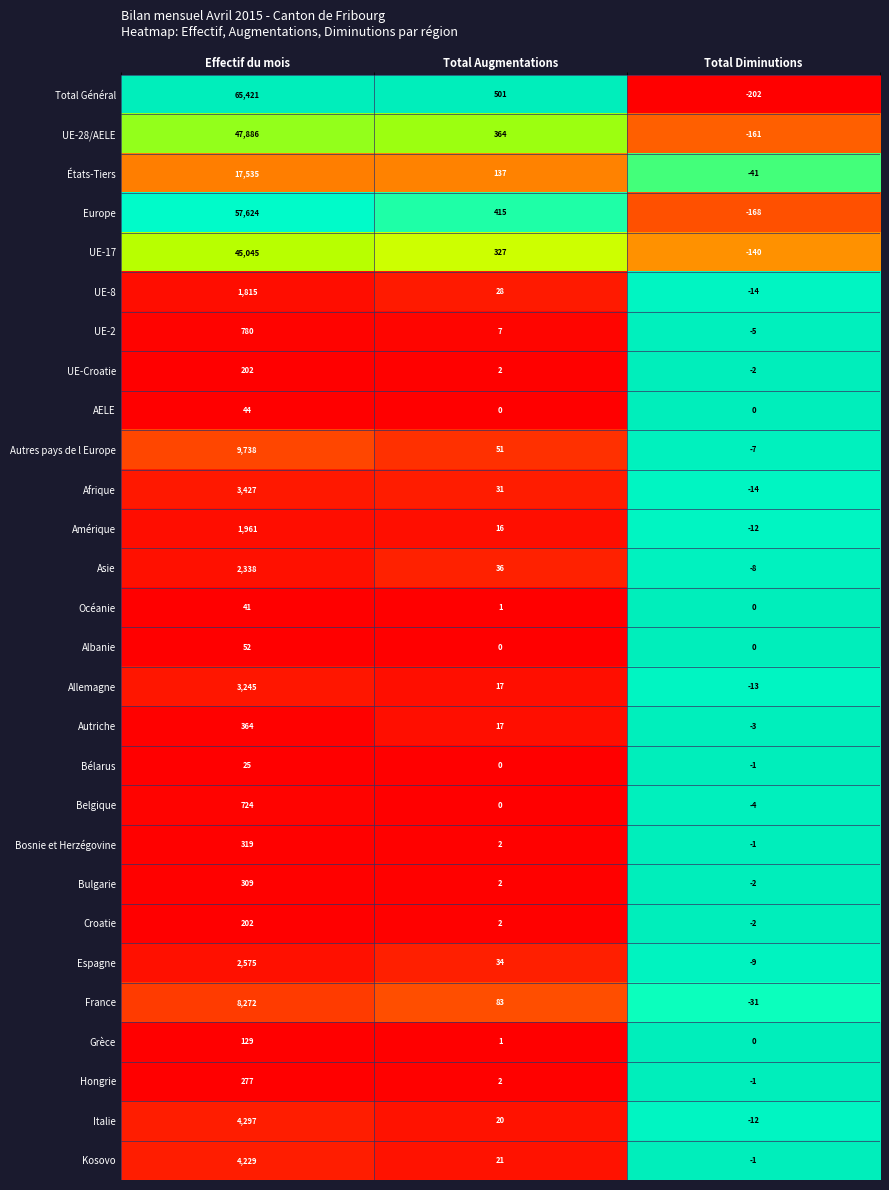

What value does the UE-28/AELE series have at Total Diminutions?

-161